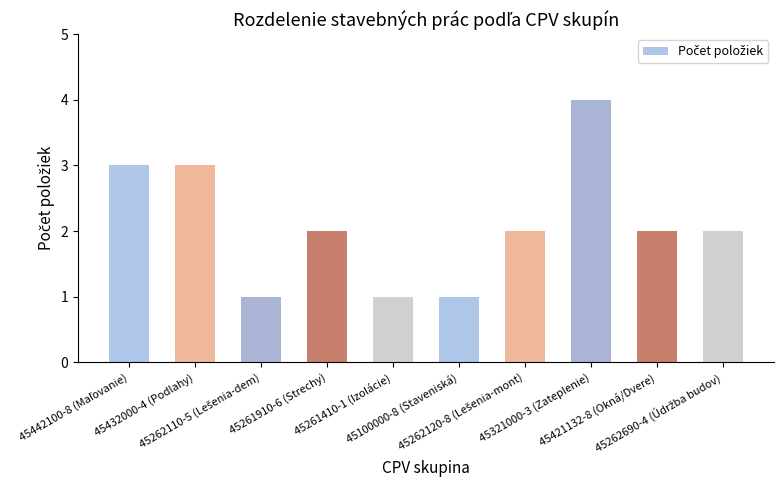

What is the sum of all values?

21